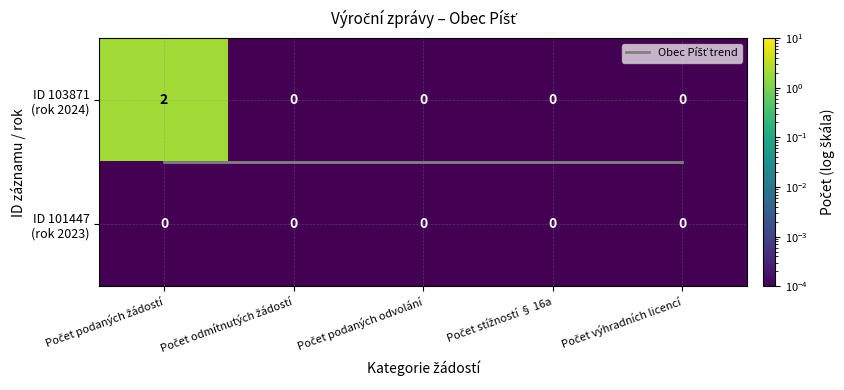

List the series in order of their peak value, lowest first.

ID 101447 (rok 2023), Obec Píšť trend, ID 103871 (rok 2024)